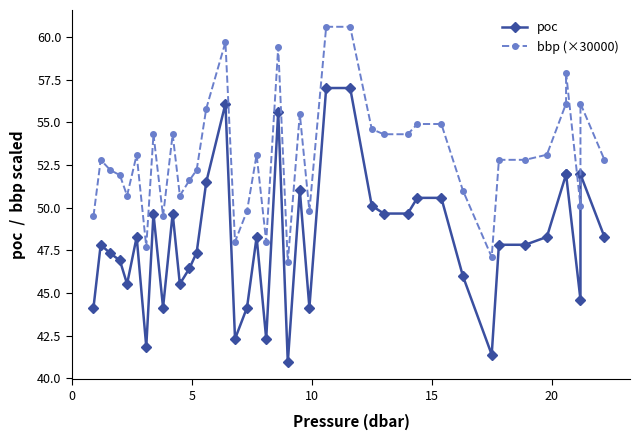

True or false: bbp (×30000) and poc intersect in this chart.

False